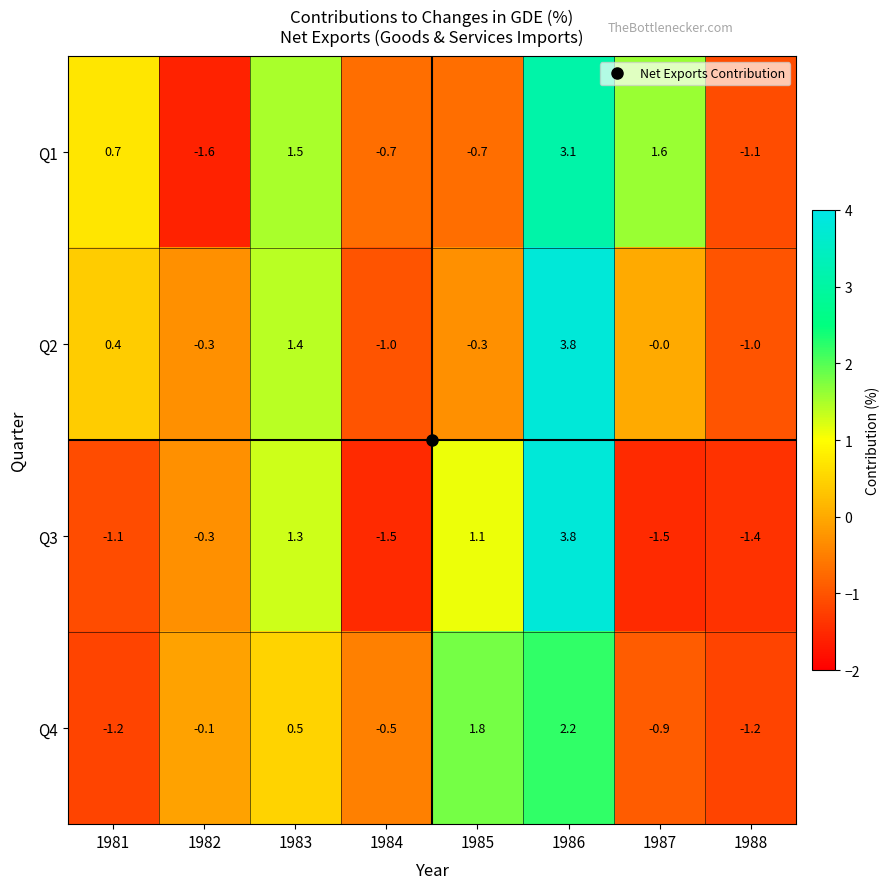

At 1981, list the series in order from largest to smallest.

Q1, Q2, Q3, Q4